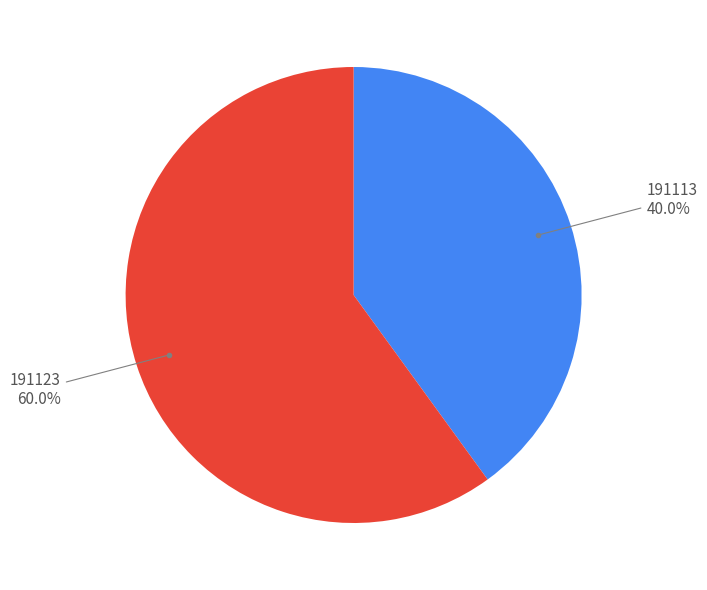

Does any single category account for the majority?

Yes